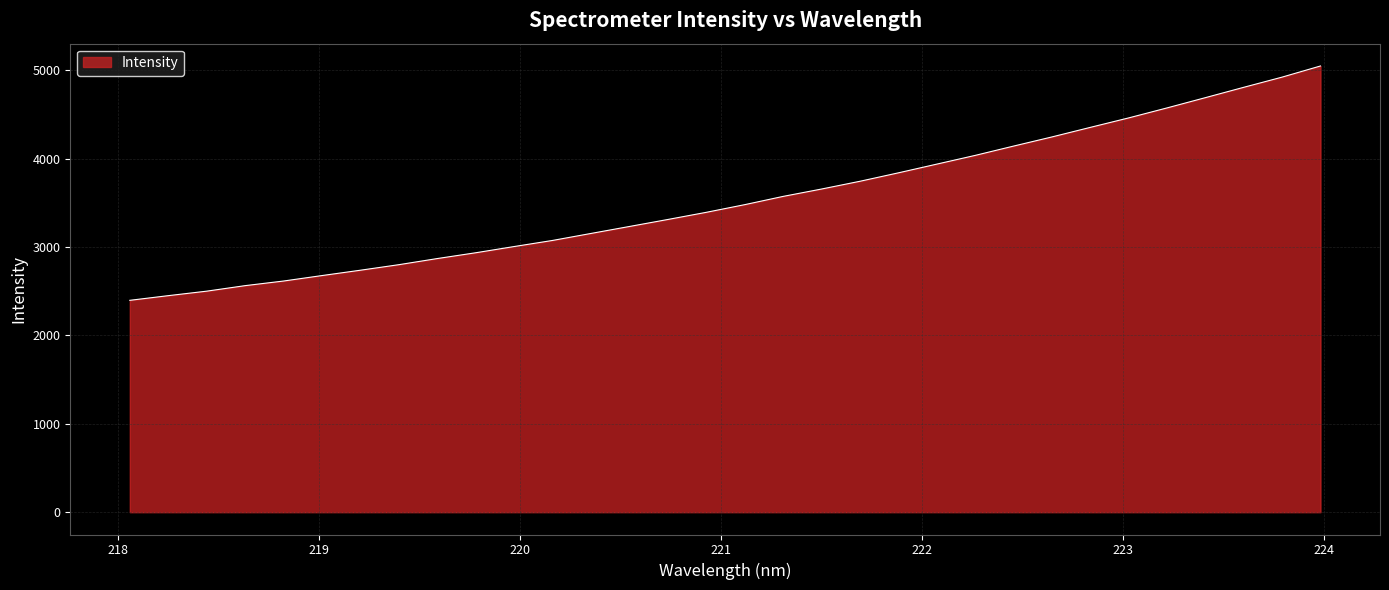

True or false: the data has more than 0 interior local peaks.

False